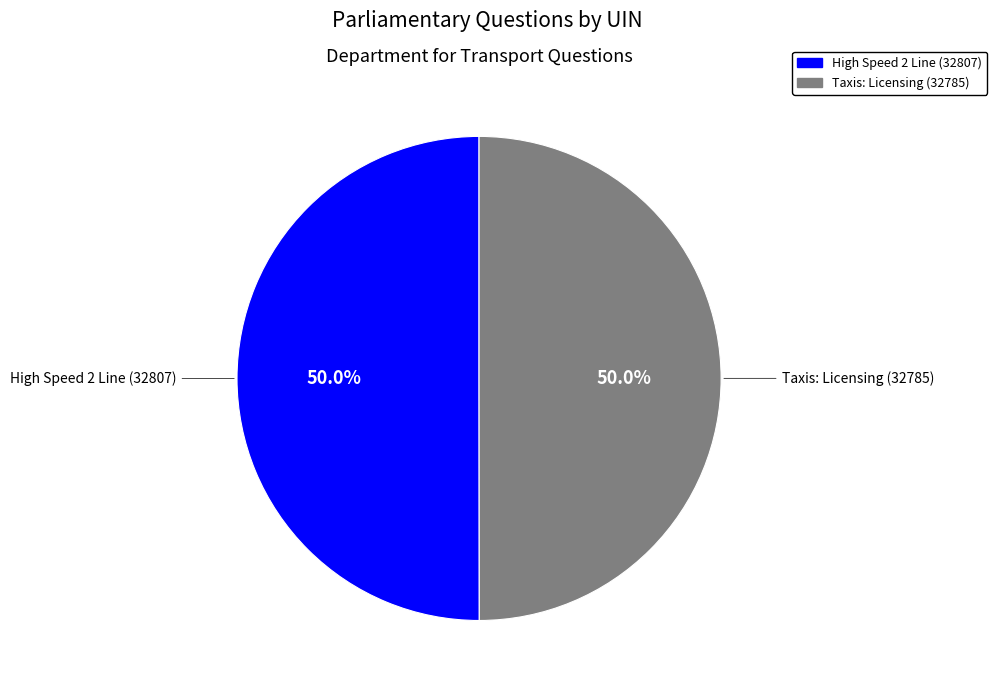

Combined, do Taxis: Licensing (32785) and High Speed 2 Line (32807) account for over 50%?

Yes